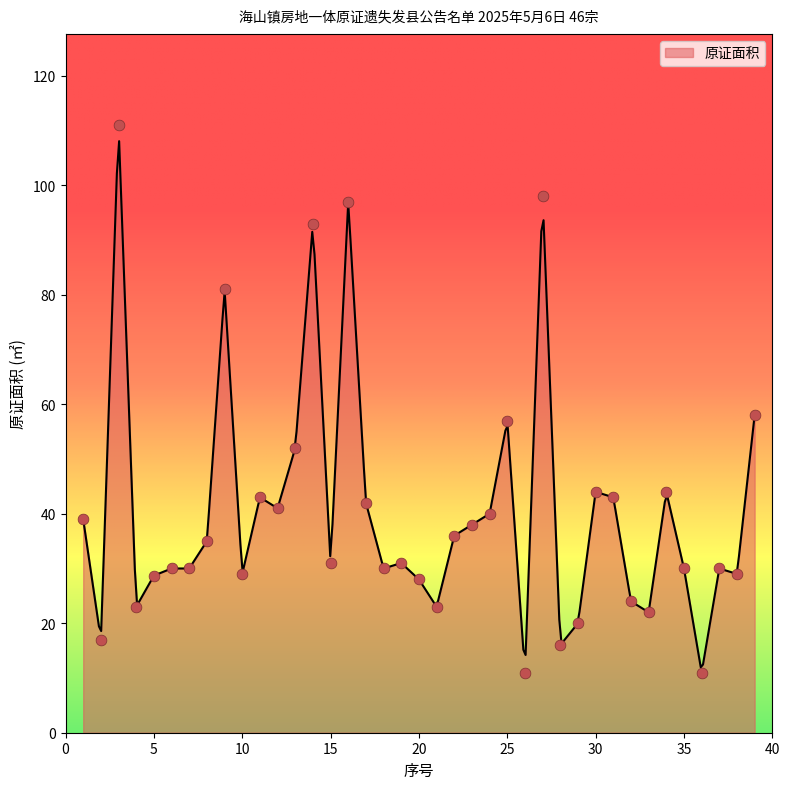

What is the change in value from 6 to 32?

-6.0